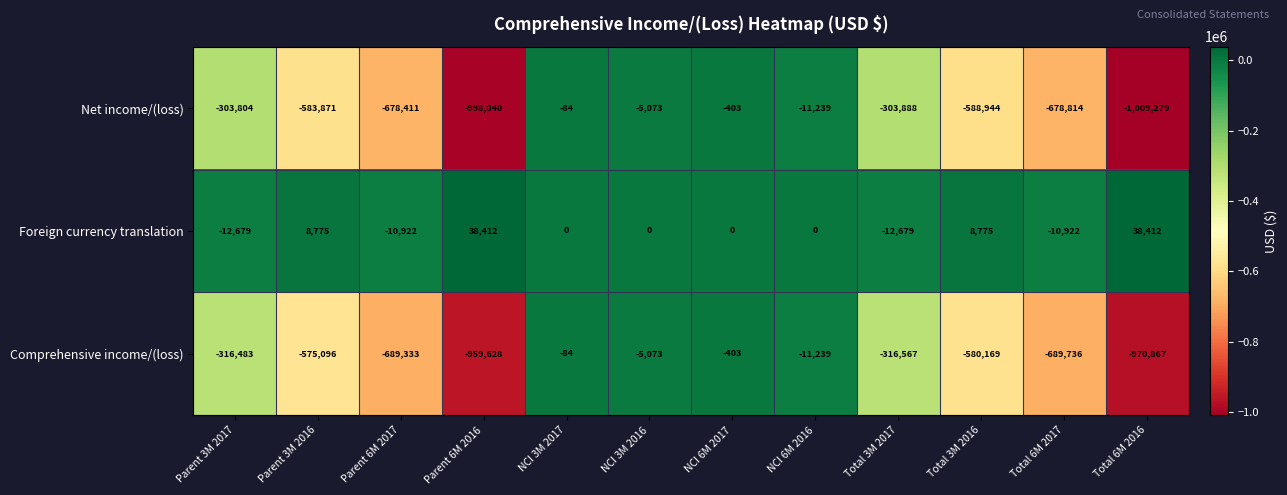

What is the difference between the second highest and second lowest values in the Foreign currency translation series?

51091